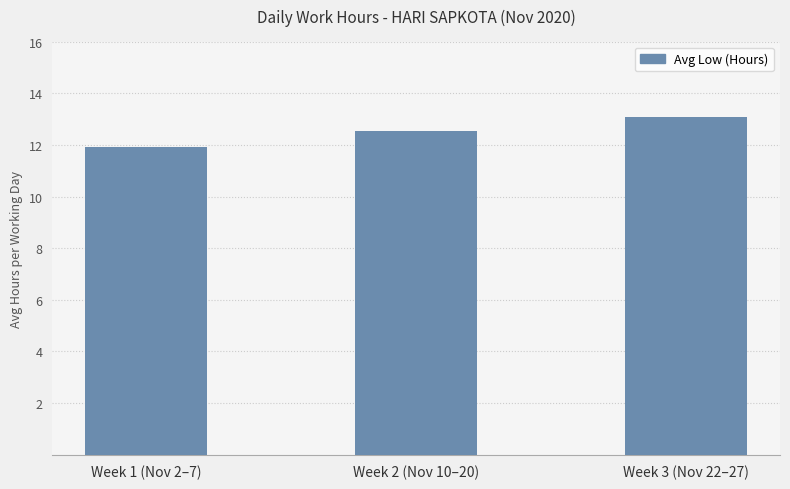

True or false: the data shows 11.9 at Week 1 (Nov 2–7).

True